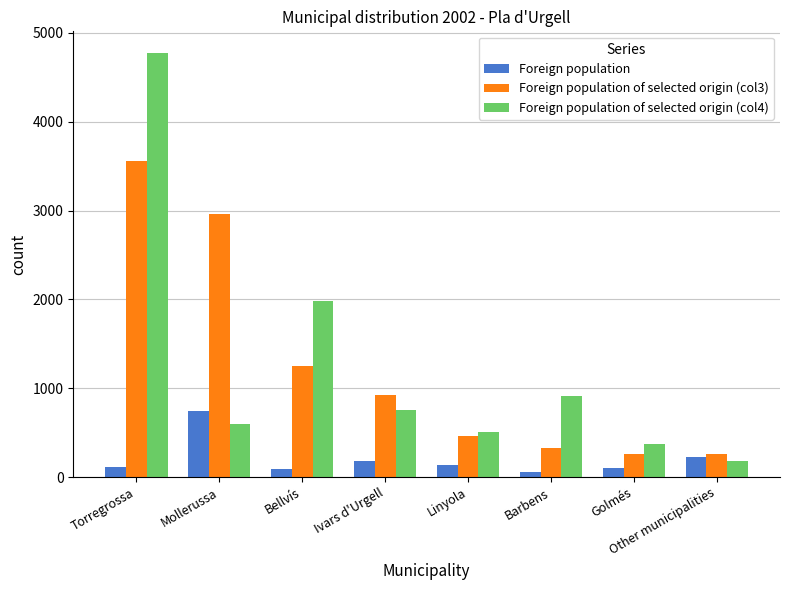

How many series are shown in this chart?

3